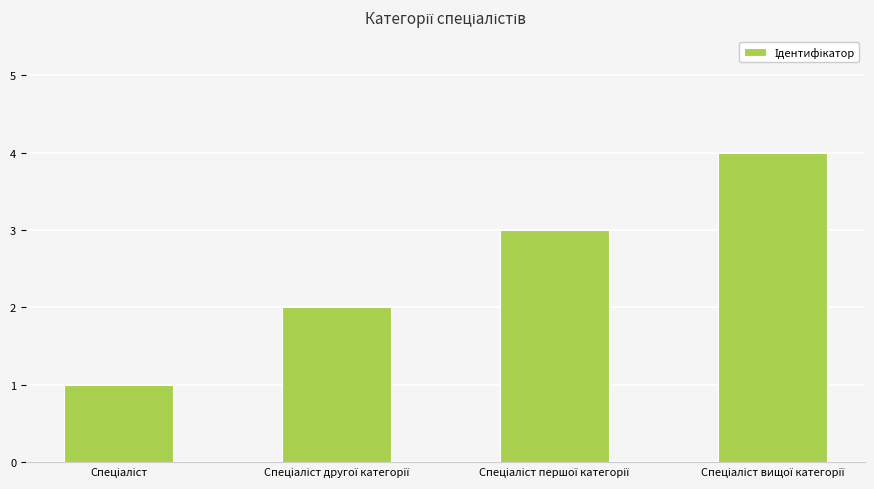

What is the greatest value displayed?

4